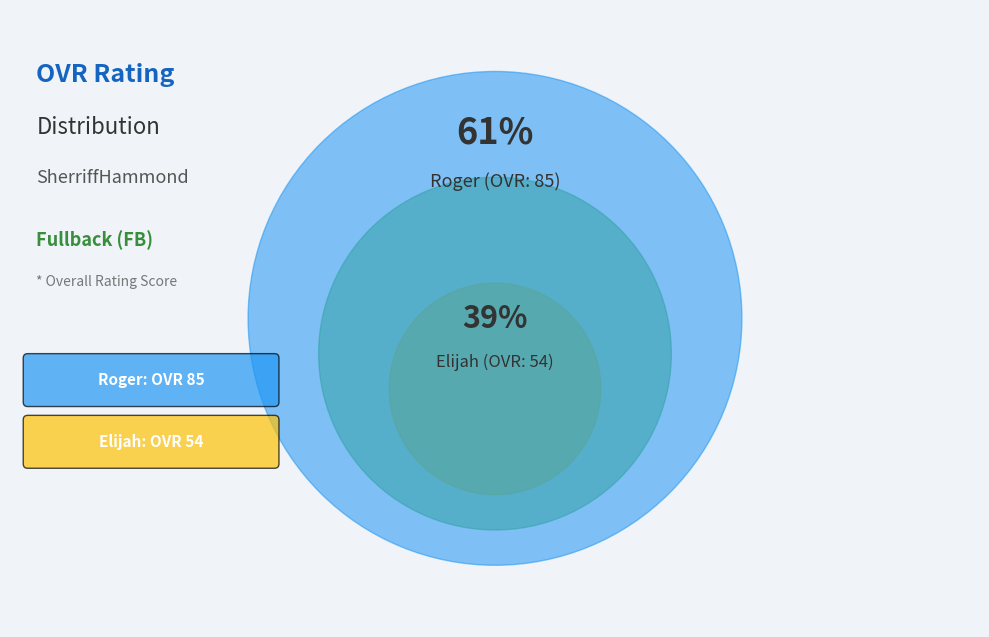

Which slice represents more than half of the pie?

Roger